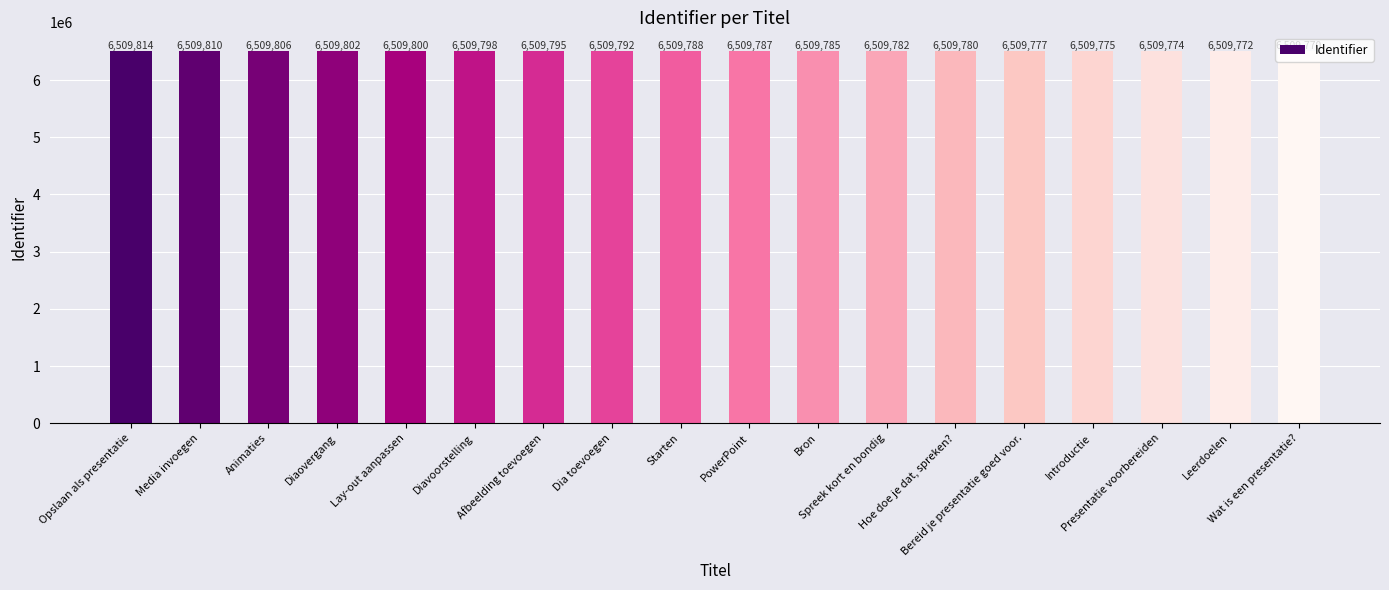

What is the maximum value shown in the chart?

6509814